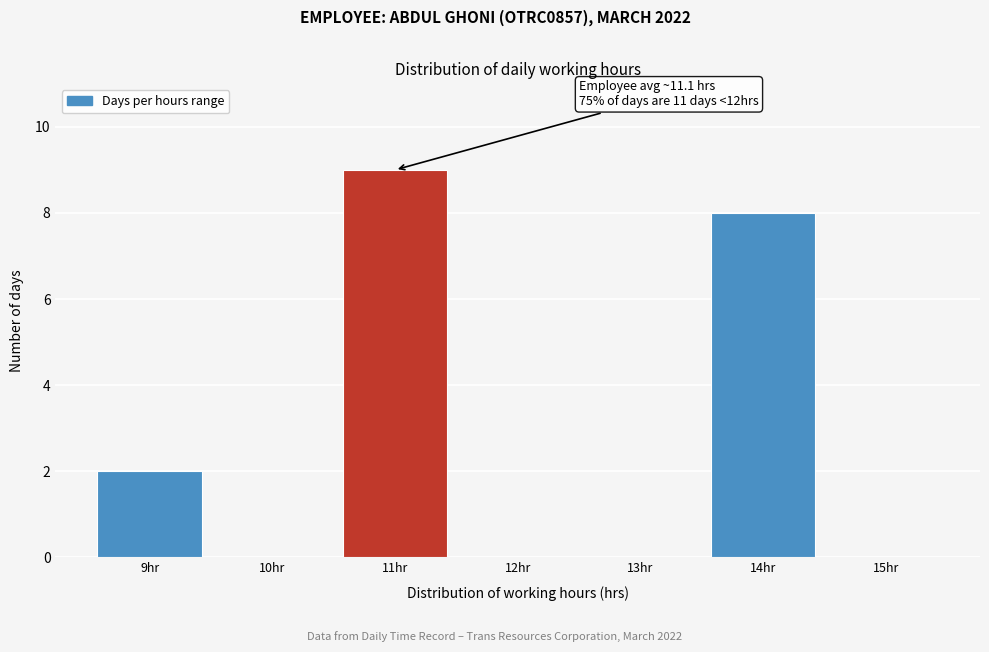

Over which range of the x-axis is the bar tallest?

10.5 to 11.5